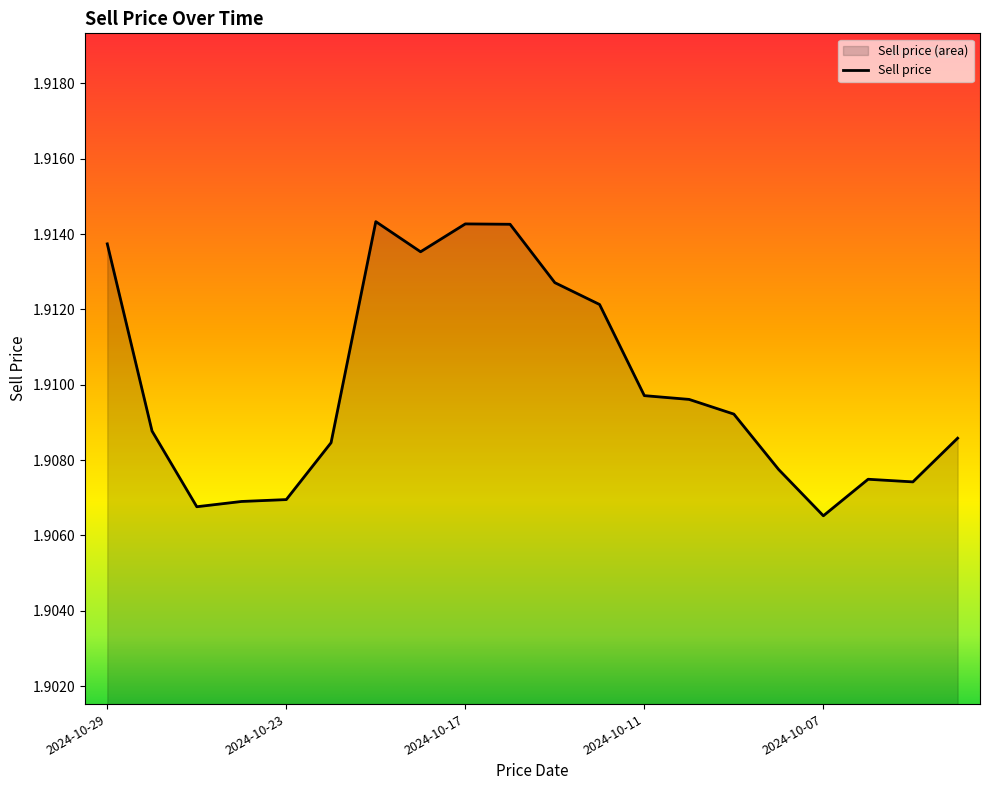

What is the value of the 18th point from the left?

1.9